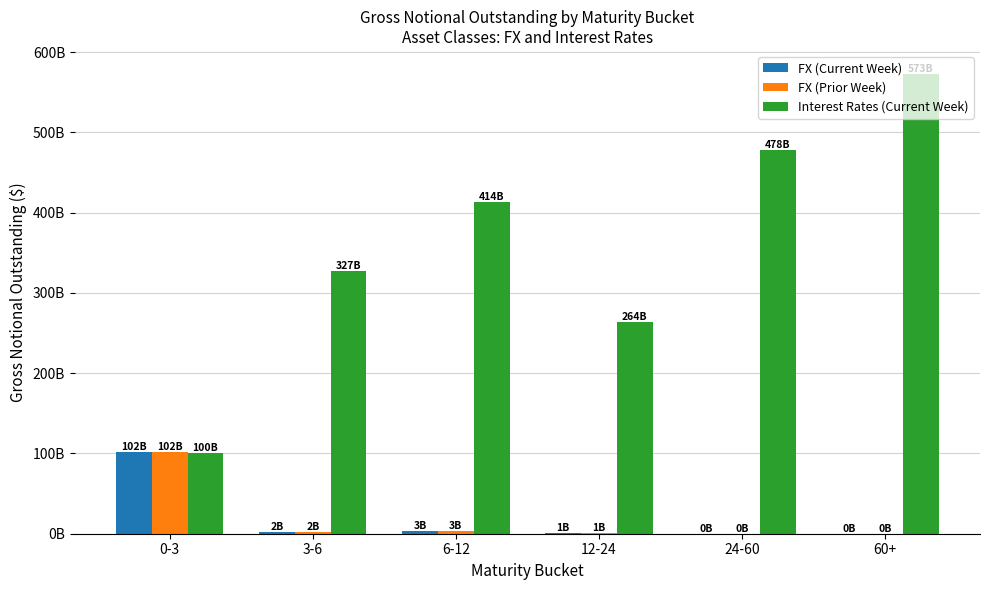

Rank the categories by FX (Current Week) value from highest to lowest.

0-3, 6-12, 3-6, 12-24, 24-60, 60+